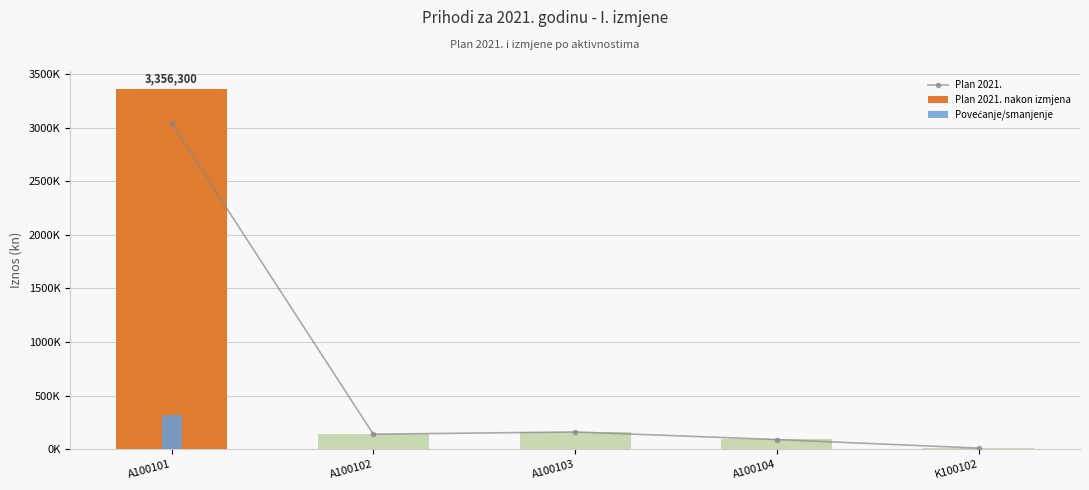

What position from the left is A100101?

1